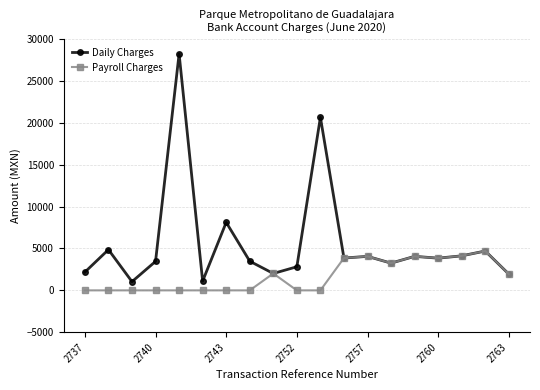

Which series has the largest range (max minus min)?

Daily Charges